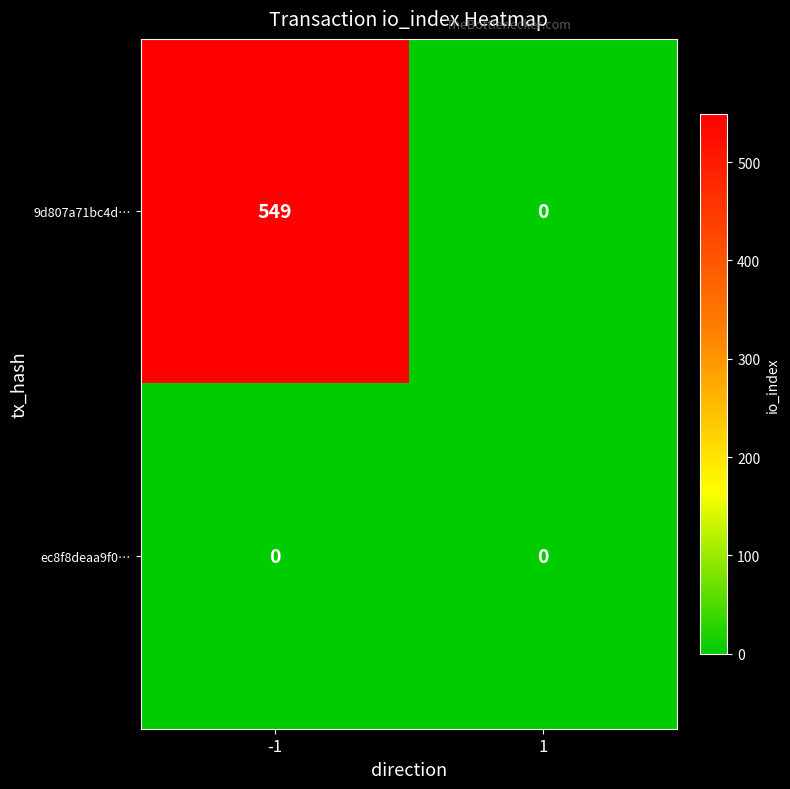

Is the value of 9d807a71bc4d… at -1 greater than the value of ec8f8deaa9f0… at -1?

Yes